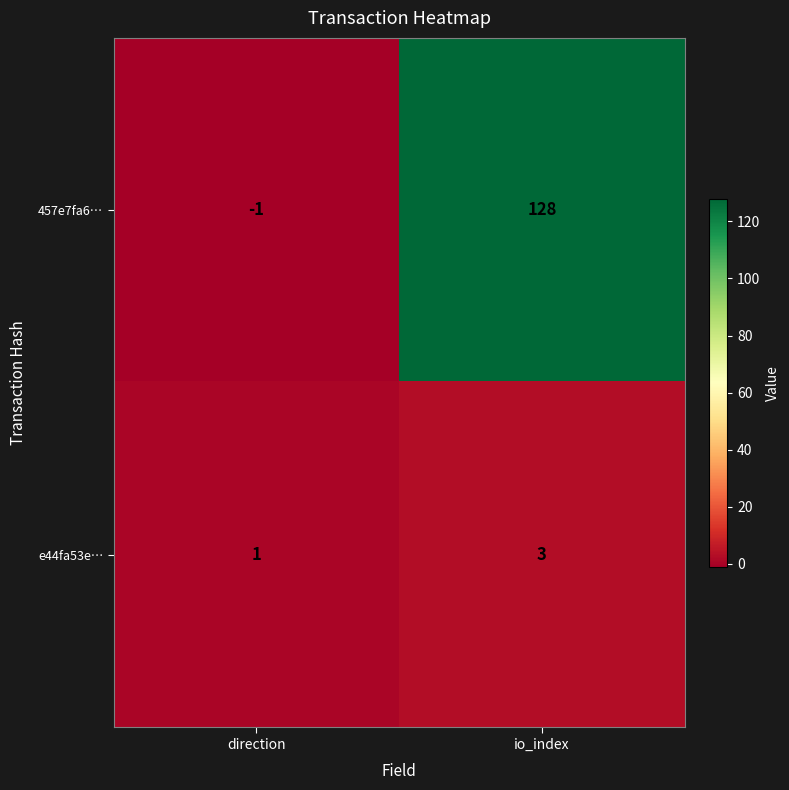

What is the sum of the 457e7fa6… values at io_index and direction?

127